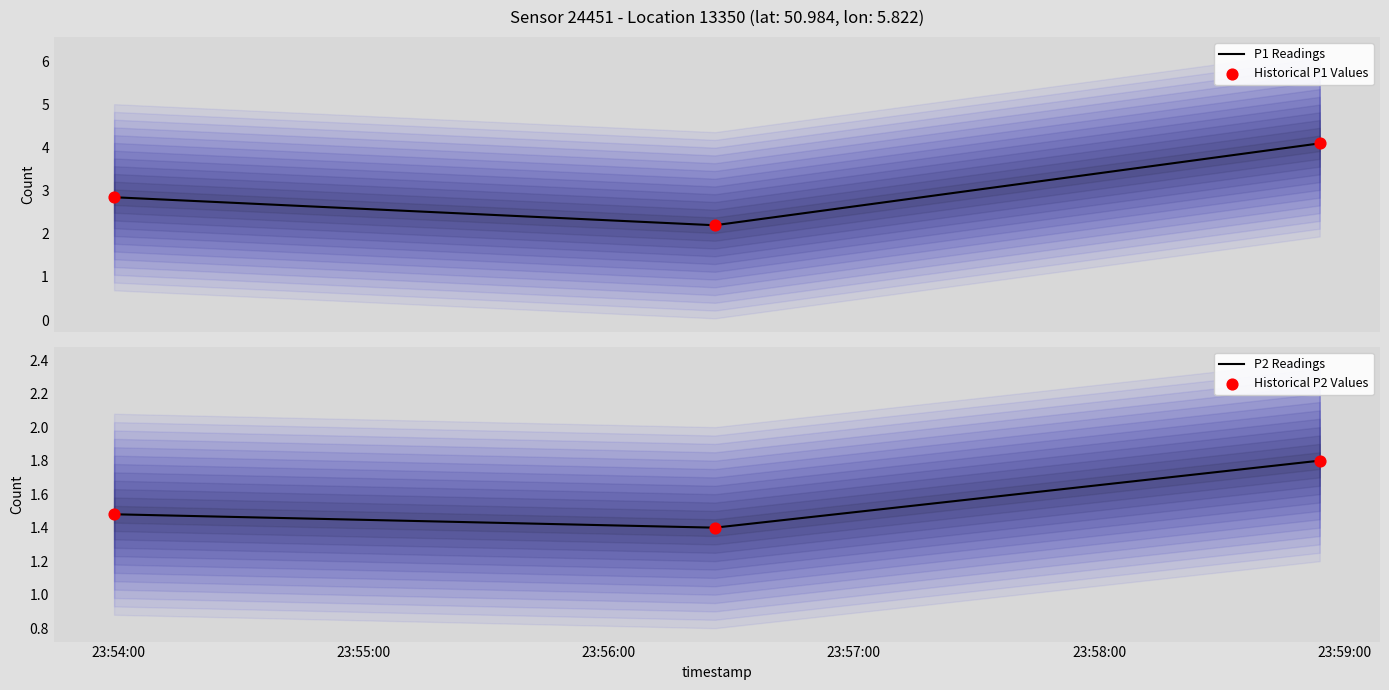

Which series contains the highest Y value?

P1 Readings